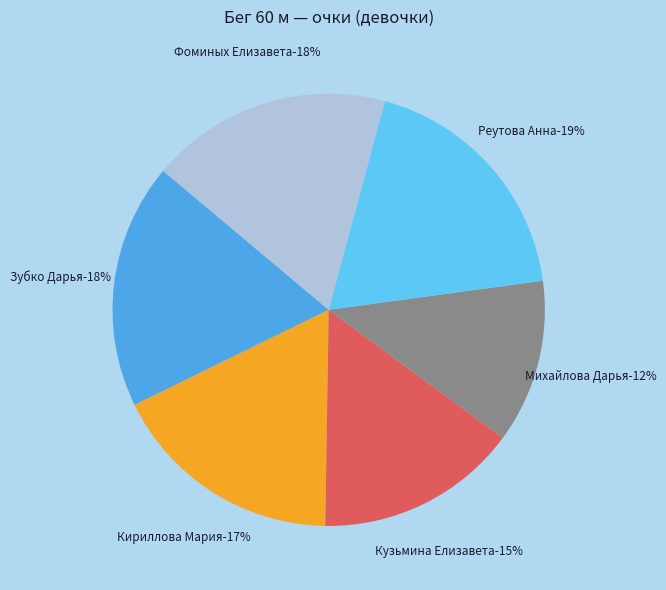

What portion of the pie excludes Кузьмина Елизавета
9.5?

84.8%